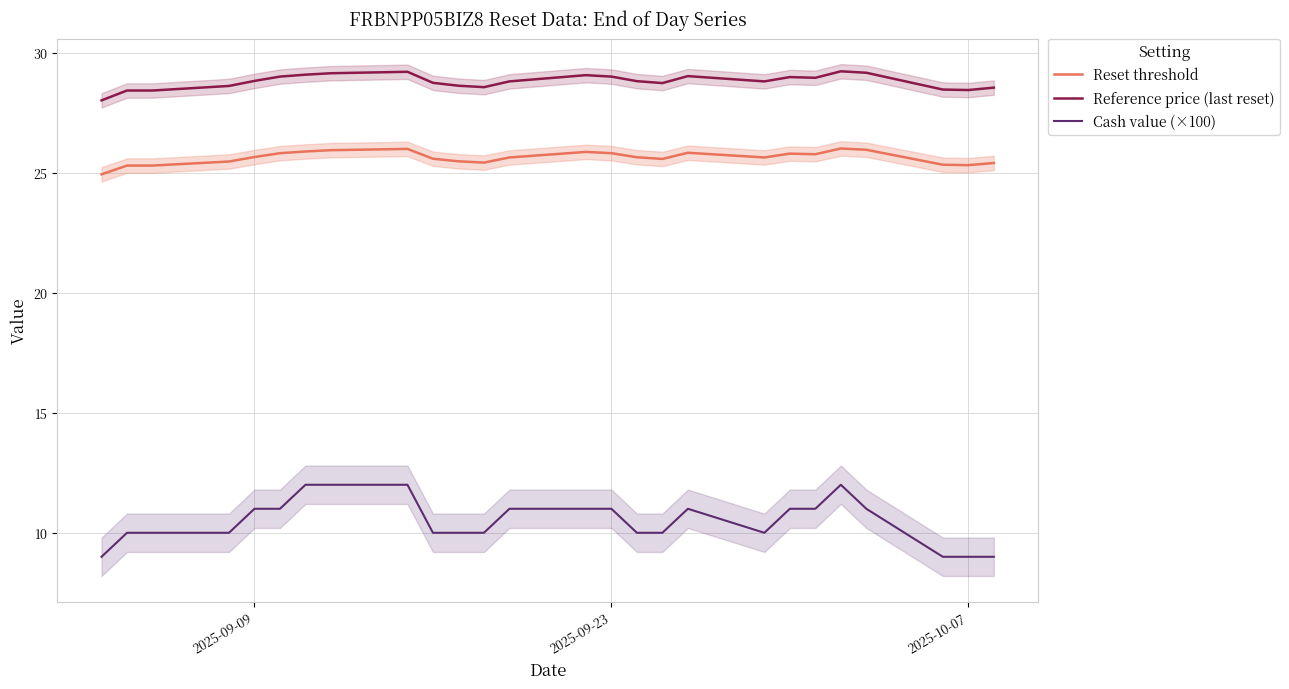

Rank the series by their maximum value, from lowest to highest.

Cash value (×100), Reset threshold, Reference price (last reset)